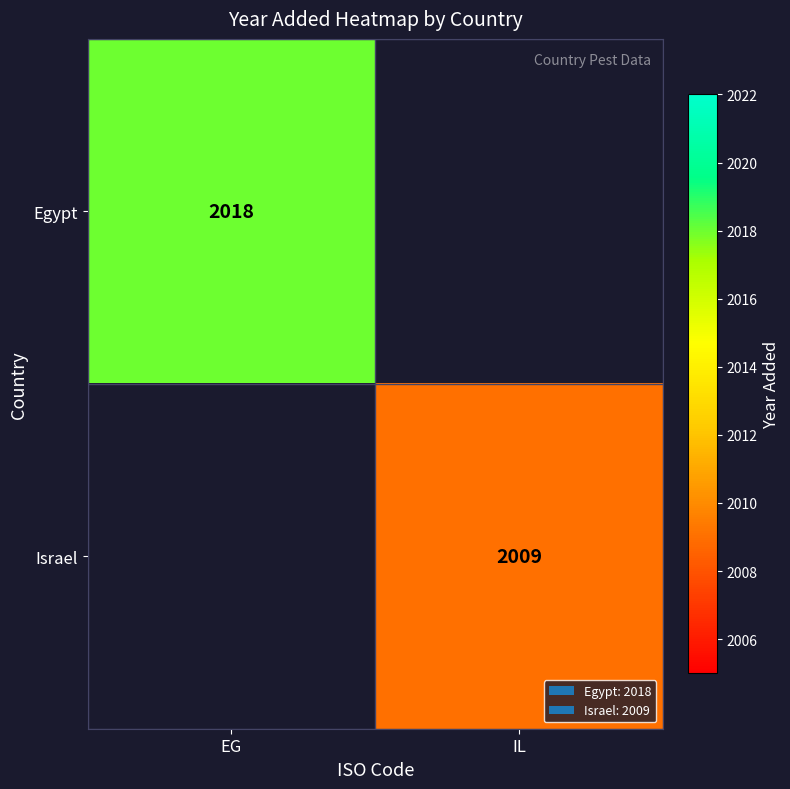

At which category does the chart reach its peak across all series?

EG